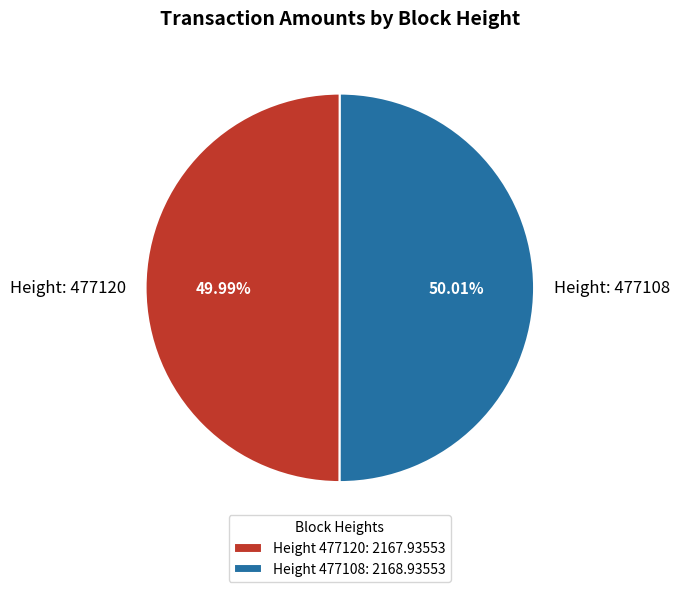

Do Height: 477108 and Height: 477120 together represent more than half of the pie?

Yes